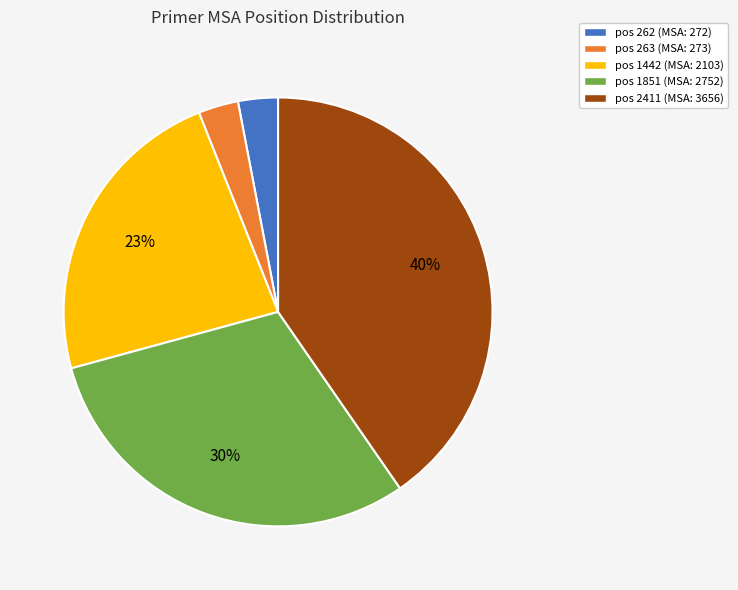

To the nearest percent, what portion does pos 2411 (MSA: 3656) represent?

40%